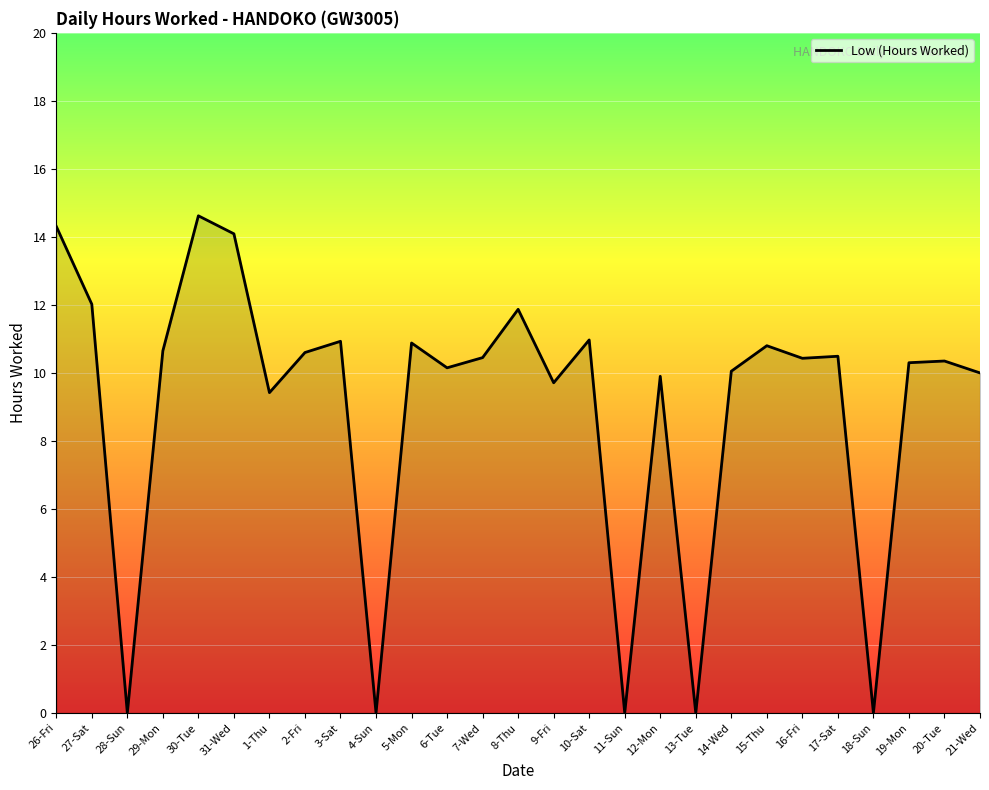

What is the maximum value shown in the chart?

14.6